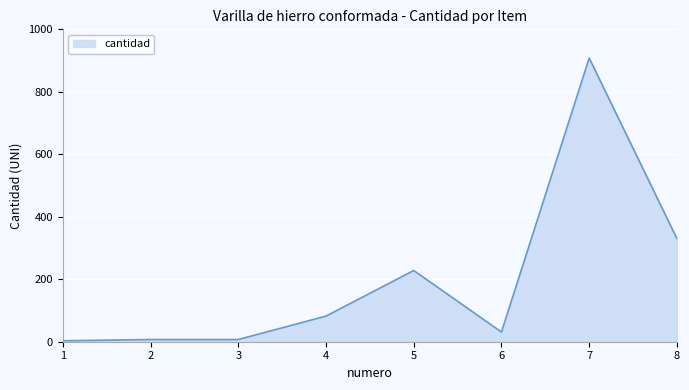

What is the ratio of the value at 5 to the value at 8?

0.7